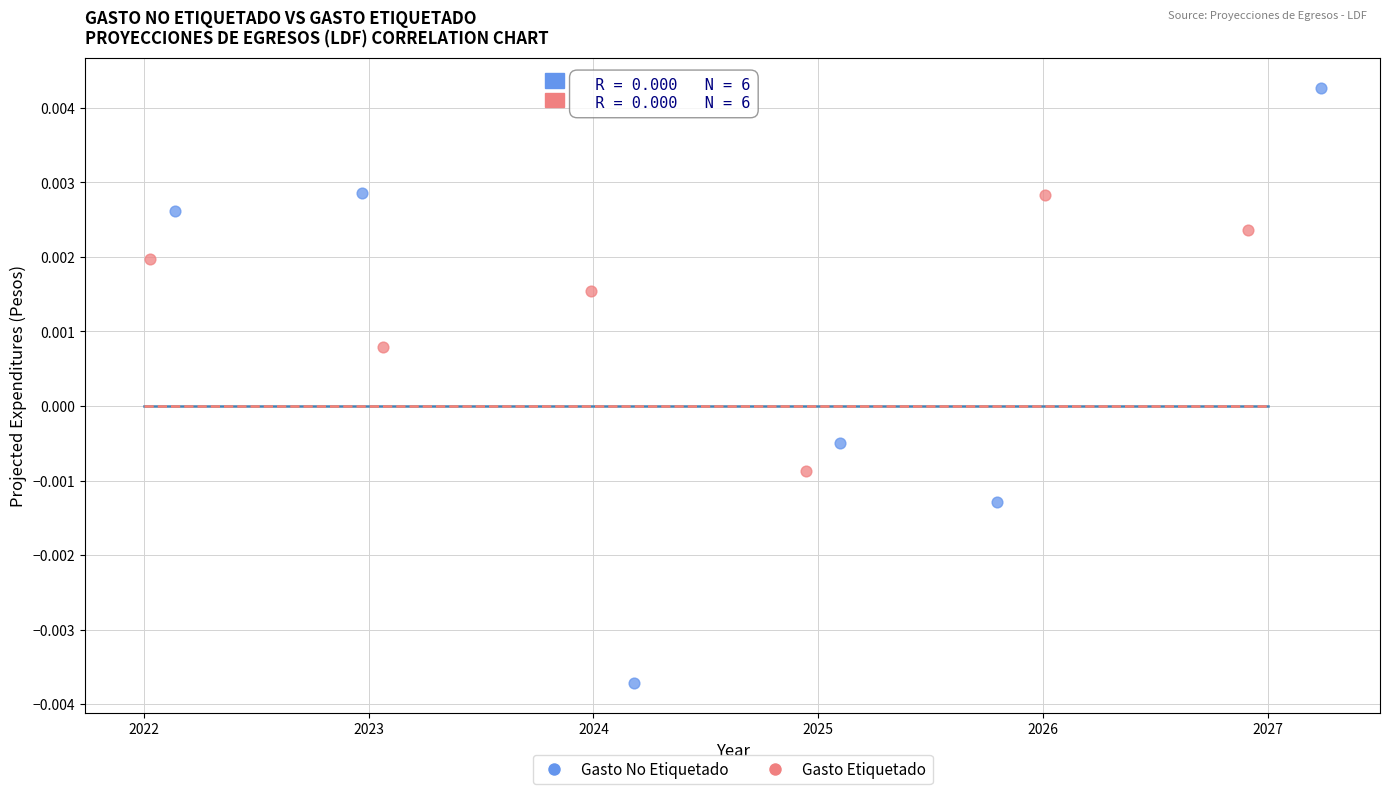

Which series contains the lowest Y value?

Gasto No Etiquetado